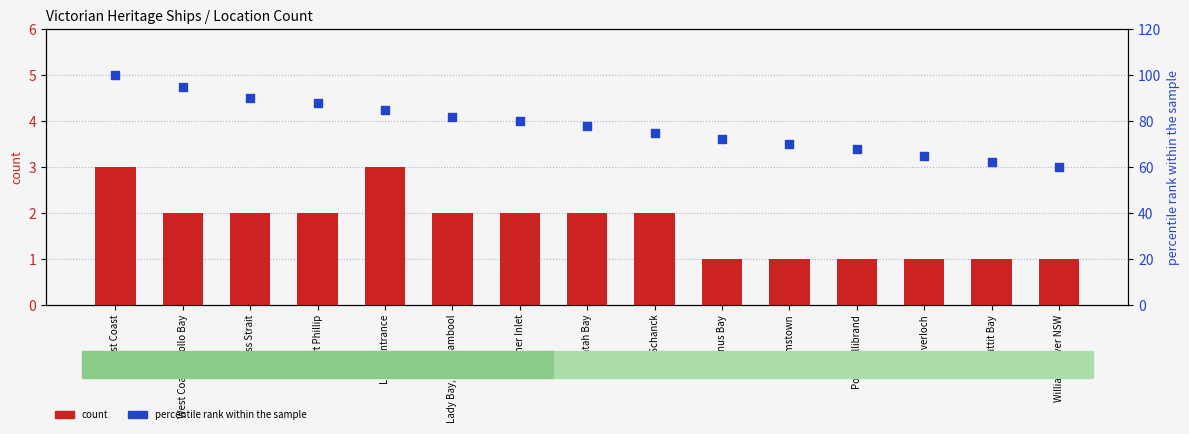

At which category is the sum across all series the highest?

East Coast